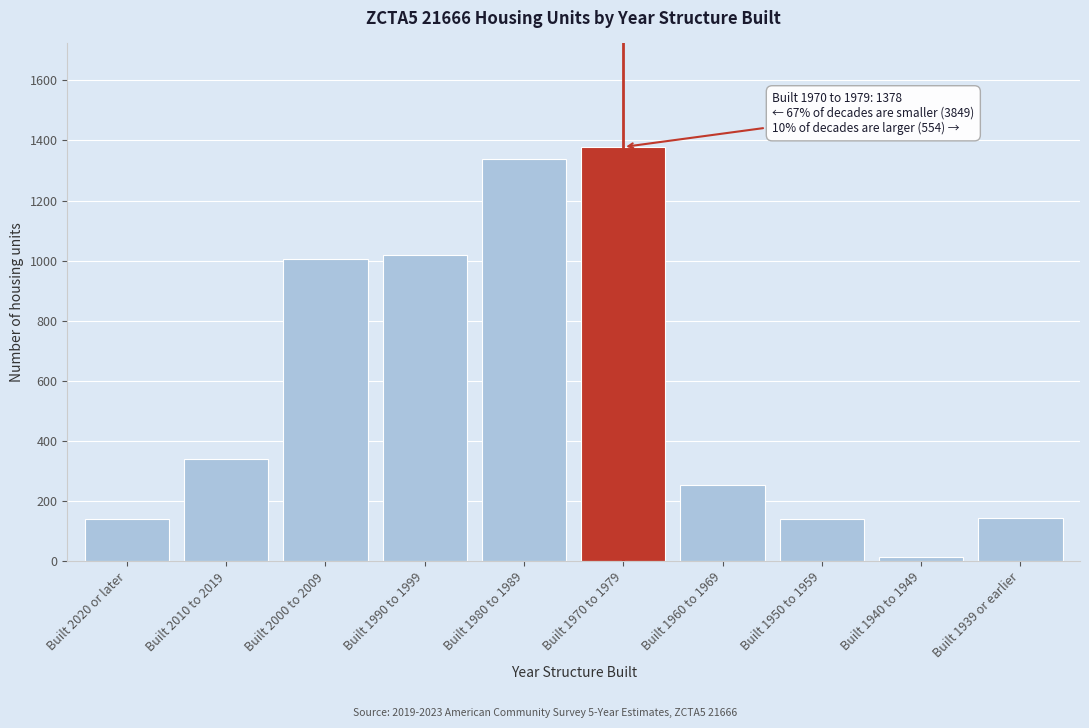

Read the value at Built 1950 to 1959.

141